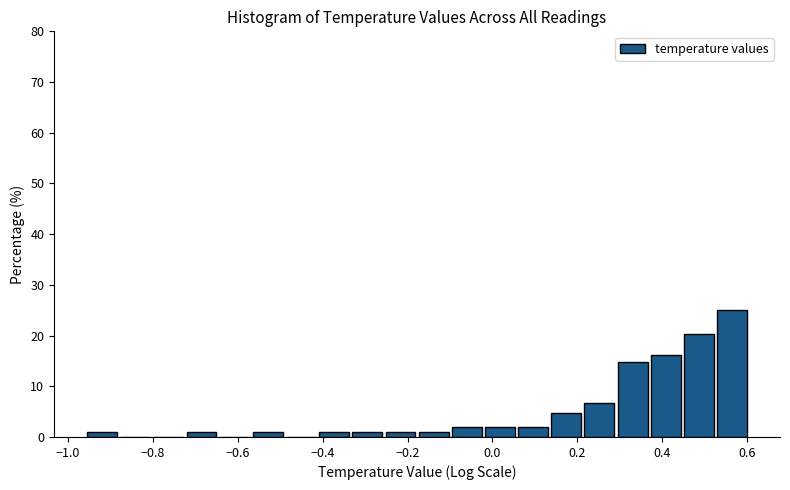

Around what value on the x-axis is the tallest bar? Give the approximate position of its centre, as read against the axis.

0.56